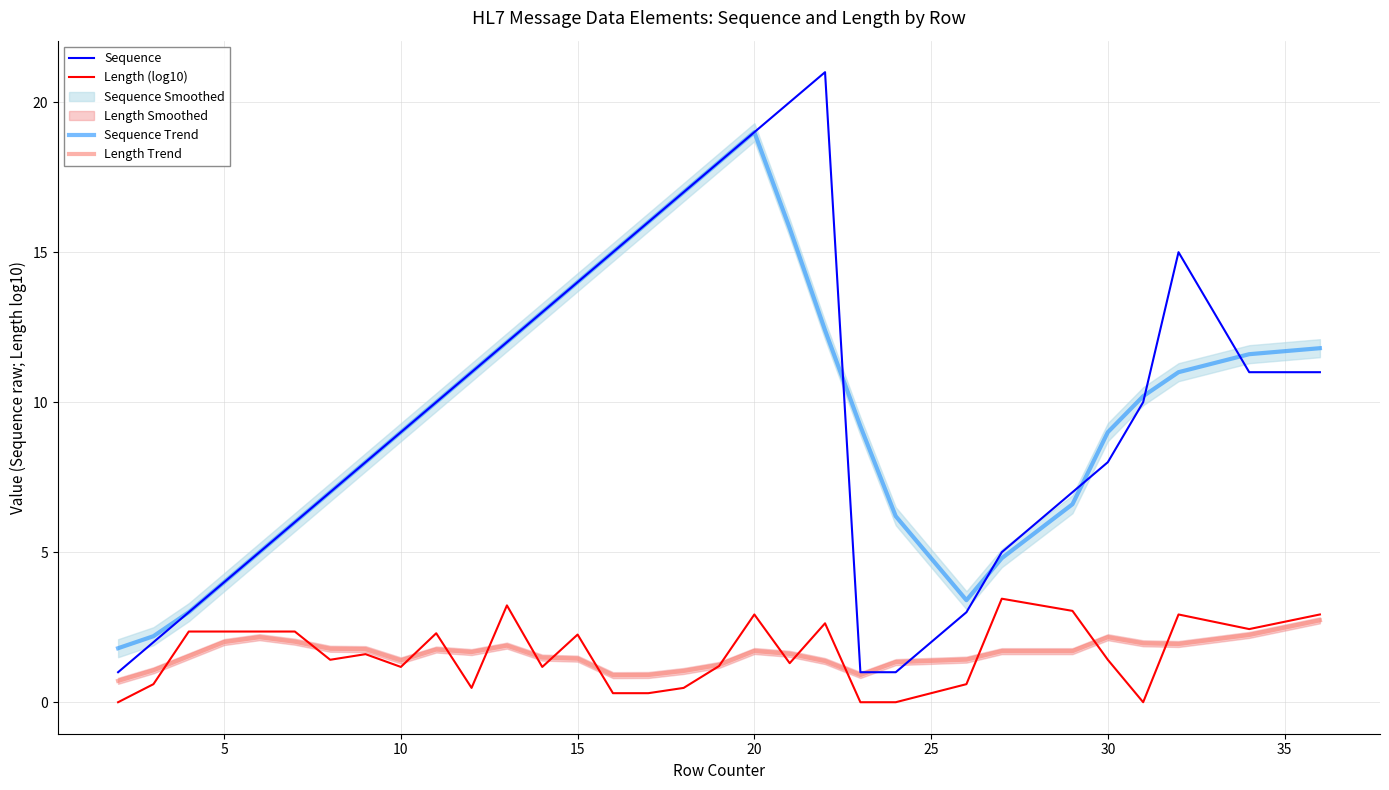

True or false: Length (log10) and Sequence Trend cross at least once.

False